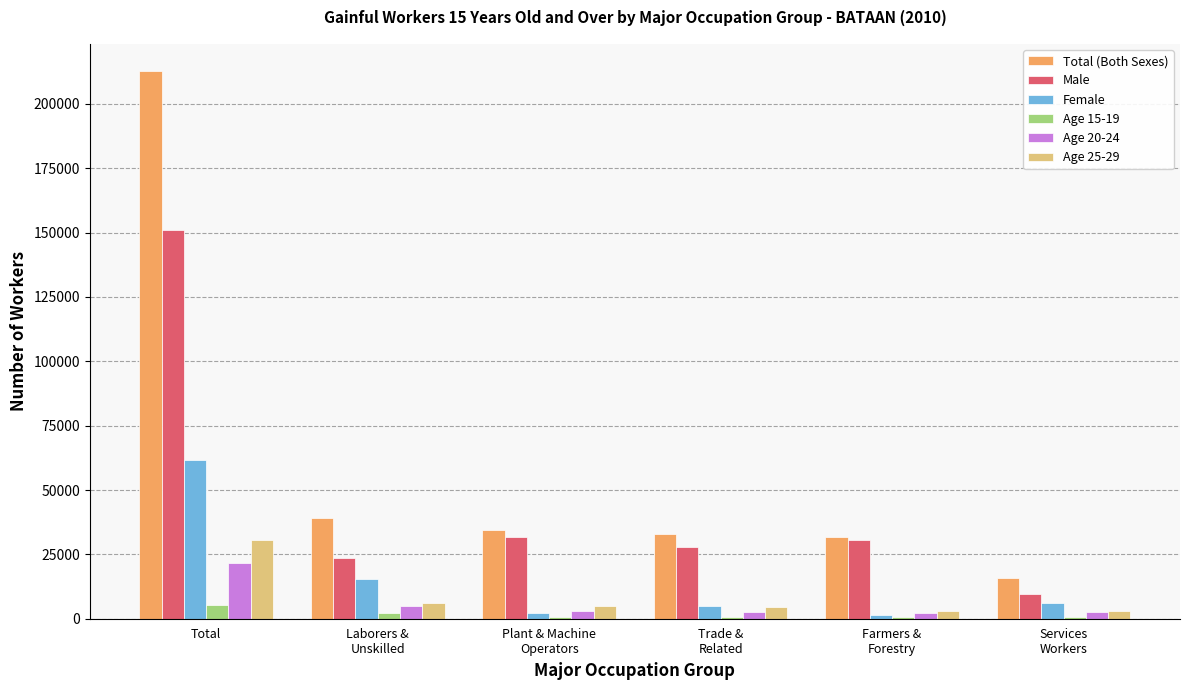

What is the greatest value displayed?

212679